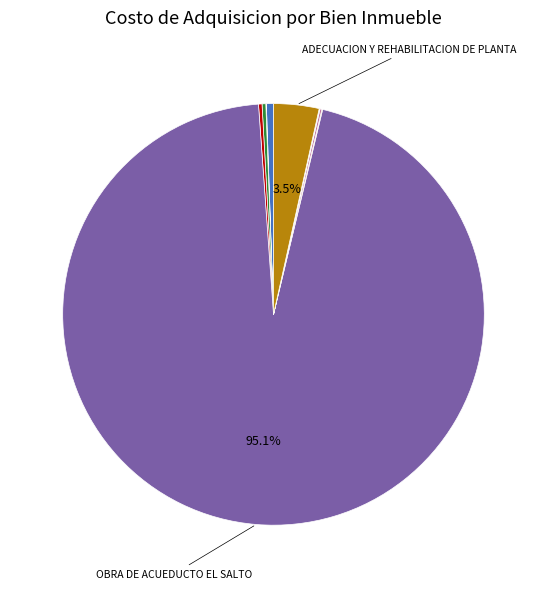

Count the number of slices in the pie.

10